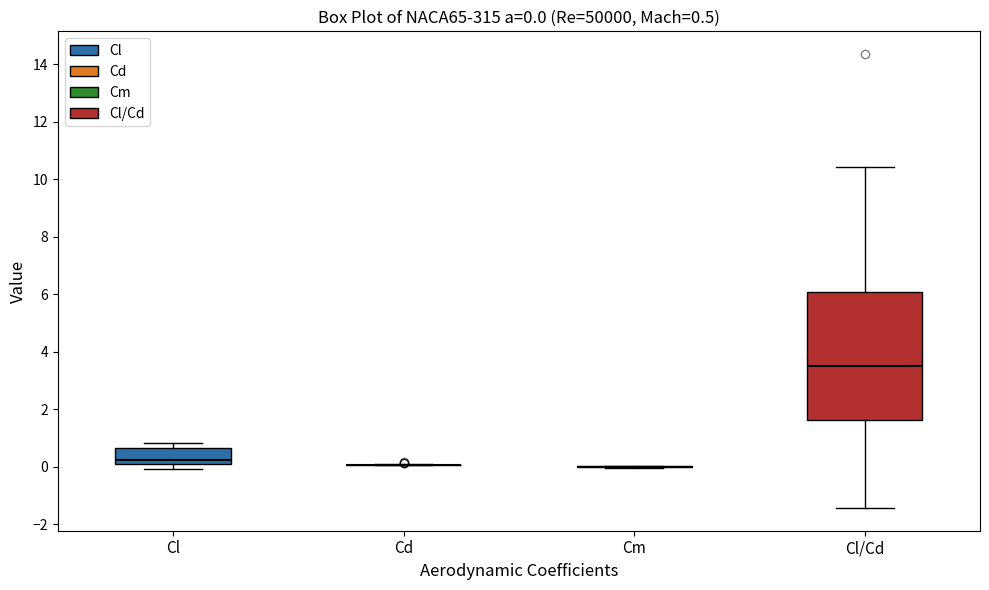

Comparing the boxes themselves (not the whiskers), which one is the tallest?

Cl/Cd